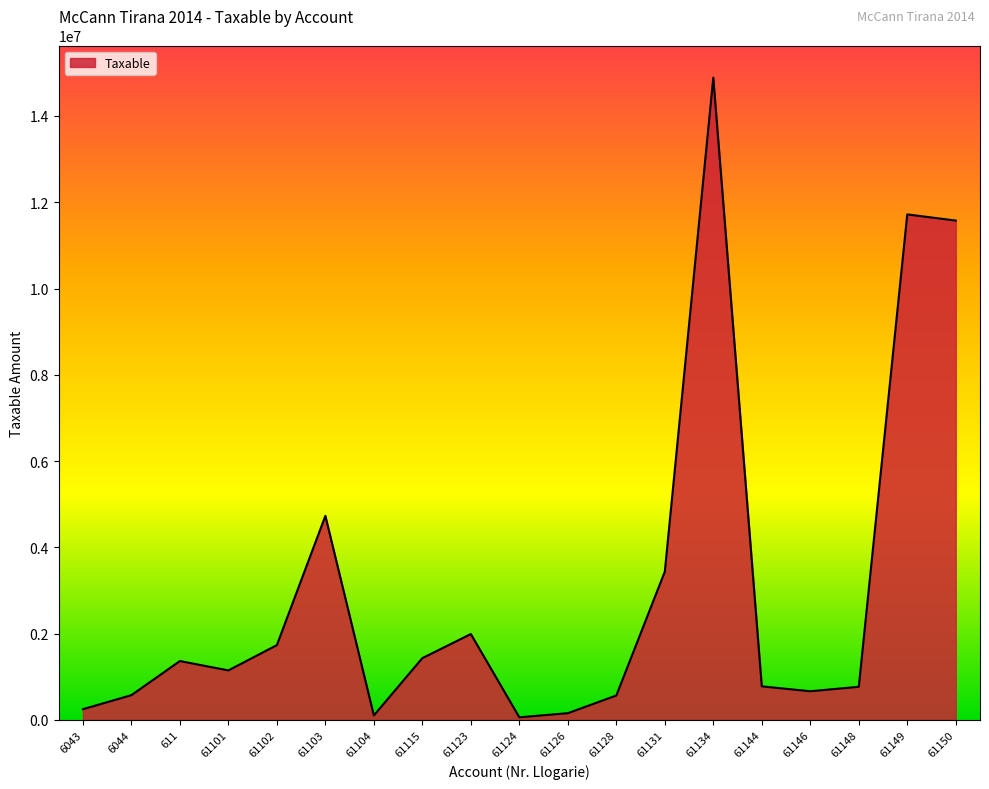

What is the difference between the maximum and minimum values?

14826046.6